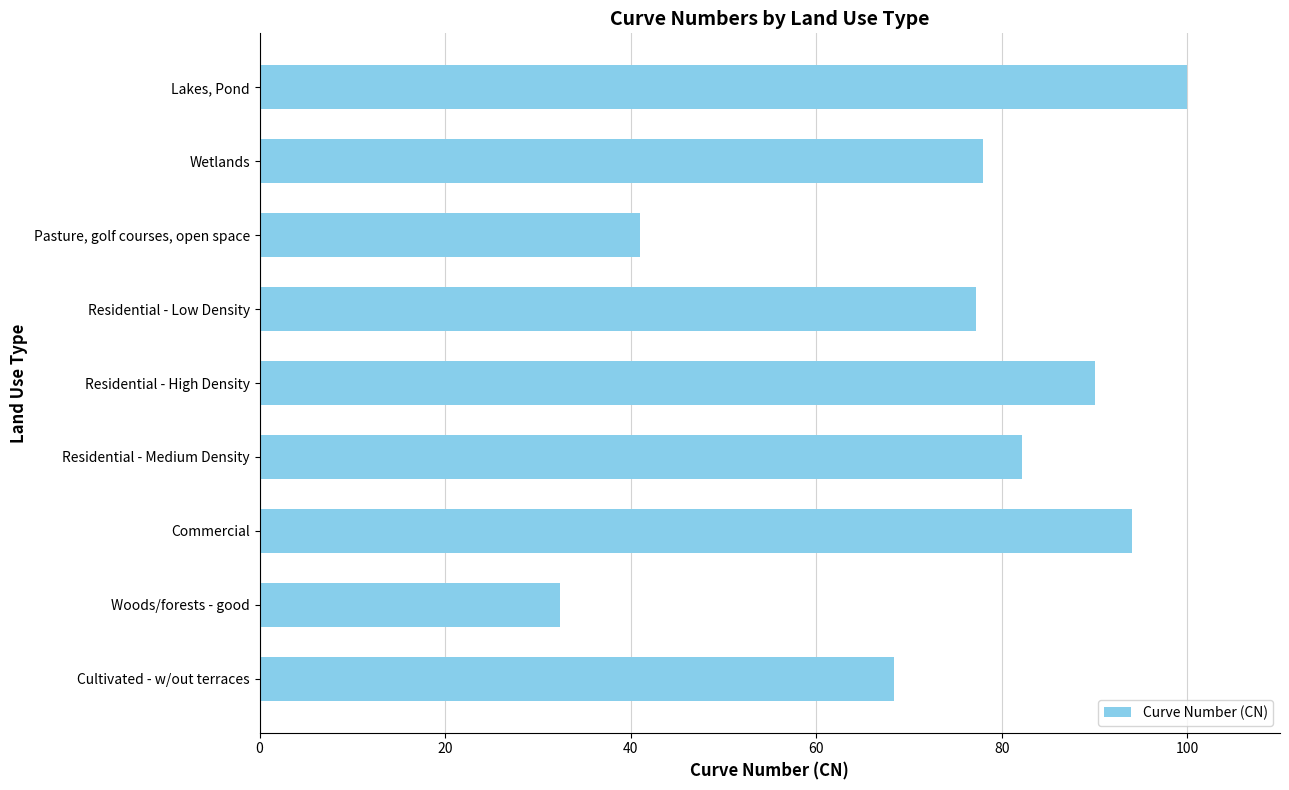

At which label is the value closest to 66?

Cultivated - w/out terraces